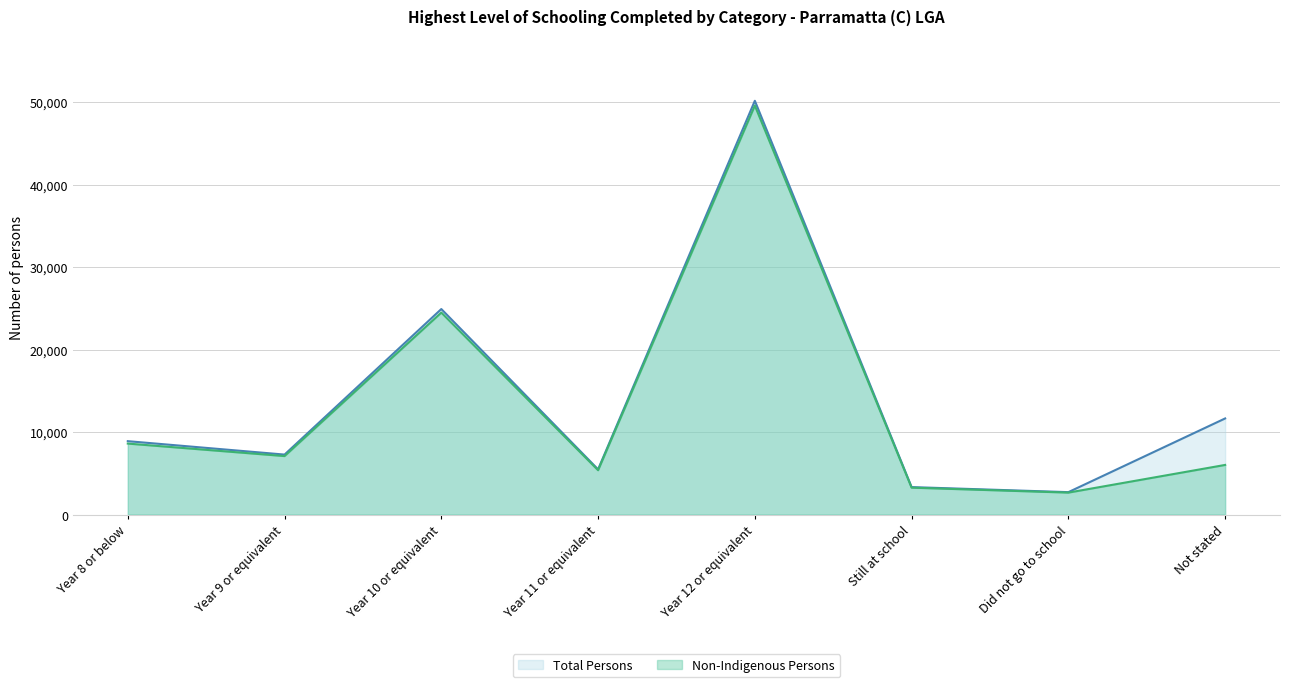

How many lines are shown in the chart?

2